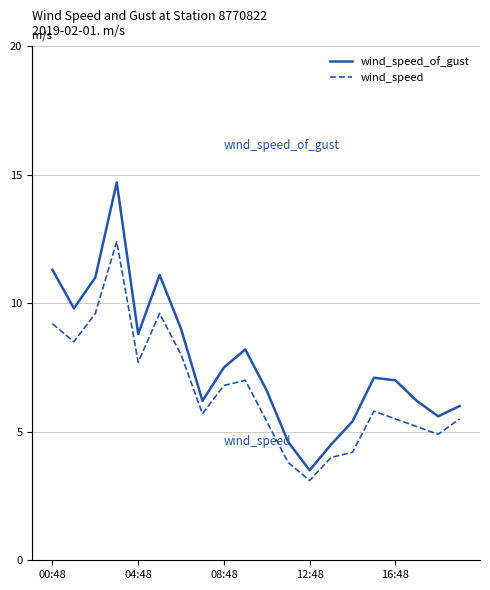

List the series in order of their peak value, lowest first.

wind_speed, wind_speed_of_gust